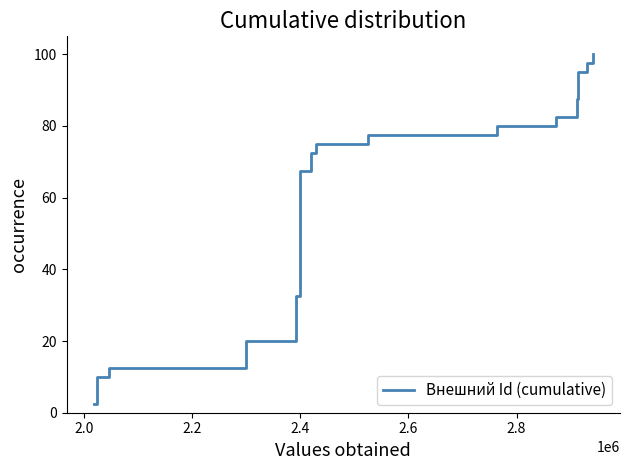

What is the smallest value displayed?

2.5